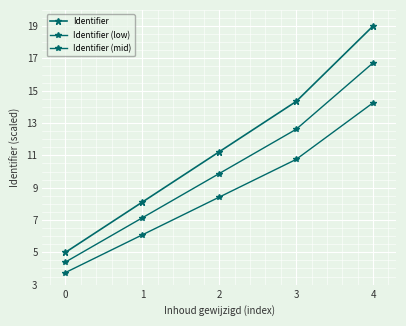

What is the difference between the Identifier (low) values at 4 and 2?

5.8